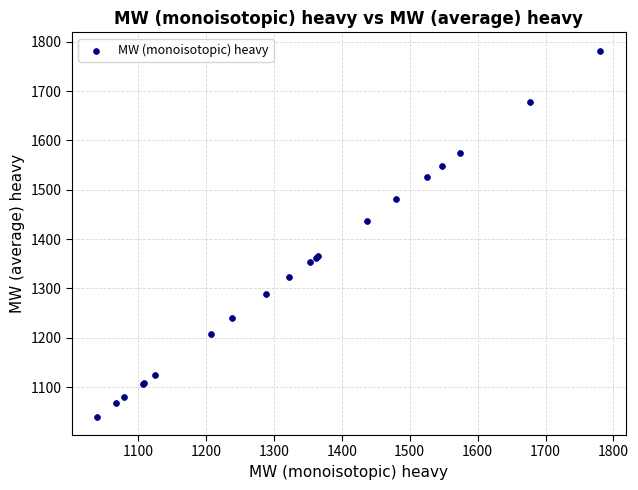

What Y value in the scatter plot is closest to 1411?

1437.5